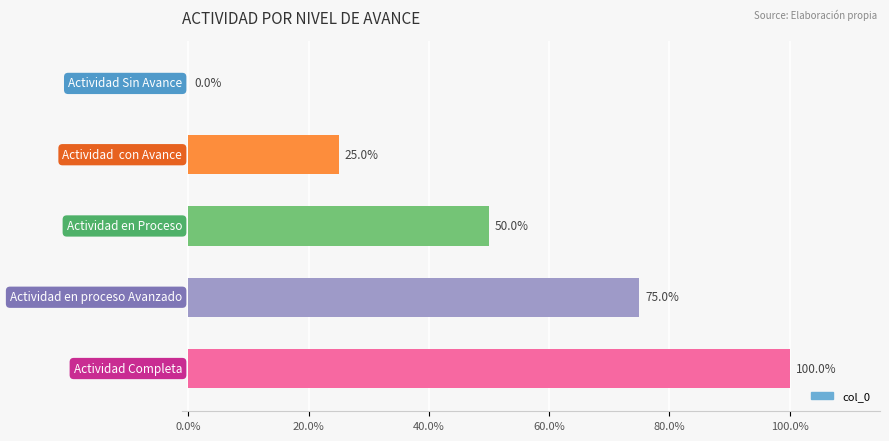

Are the bars horizontal?

Yes